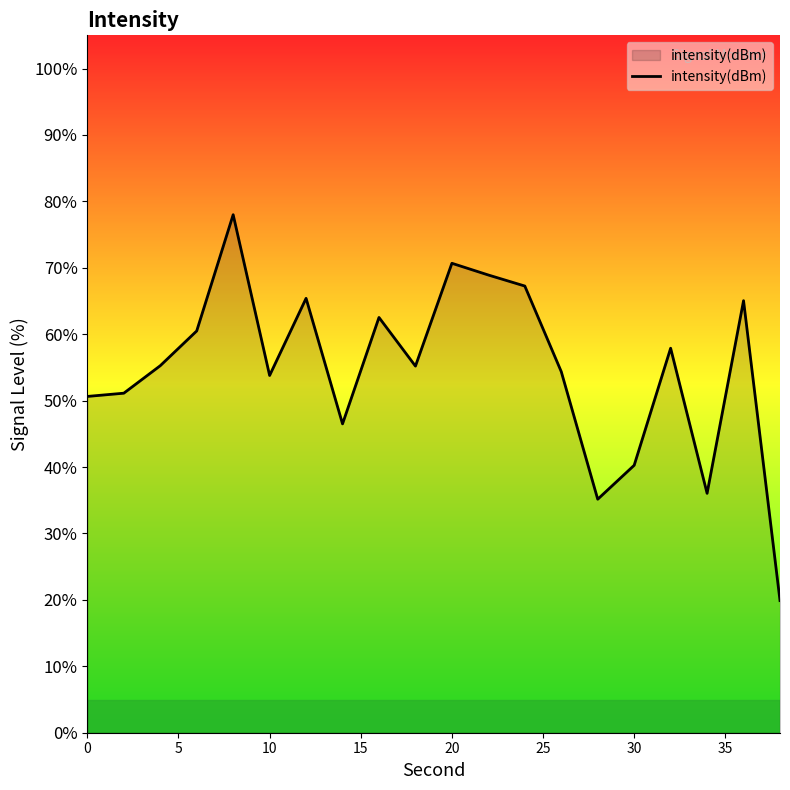

What is the difference between the maximum and minimum values?

58.1